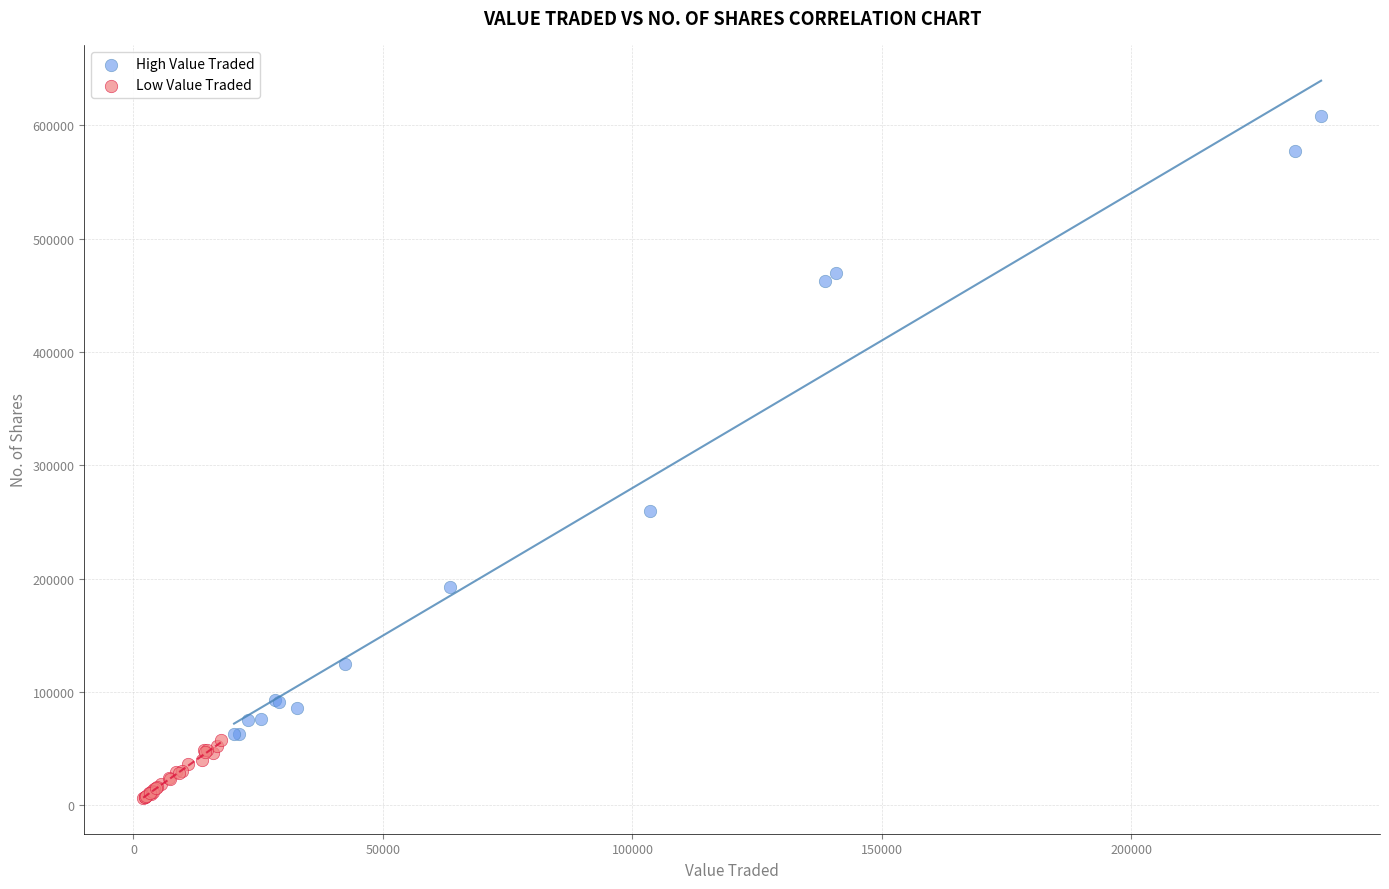

Which series contains the lowest Y value?

Low Value Traded